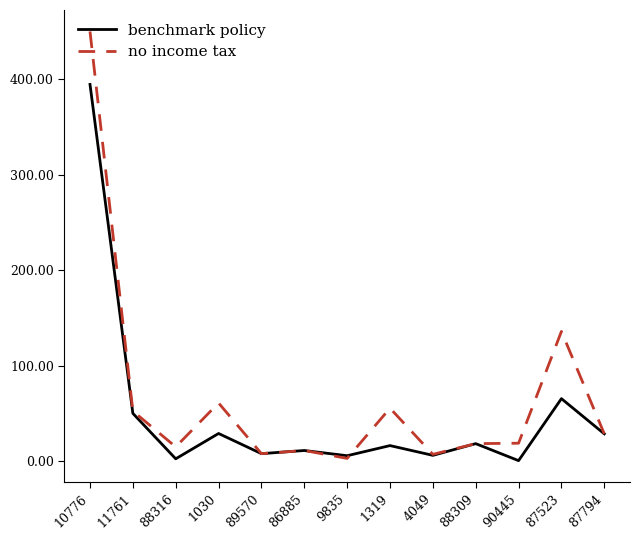

Read the no income tax value at 87523.

135.8